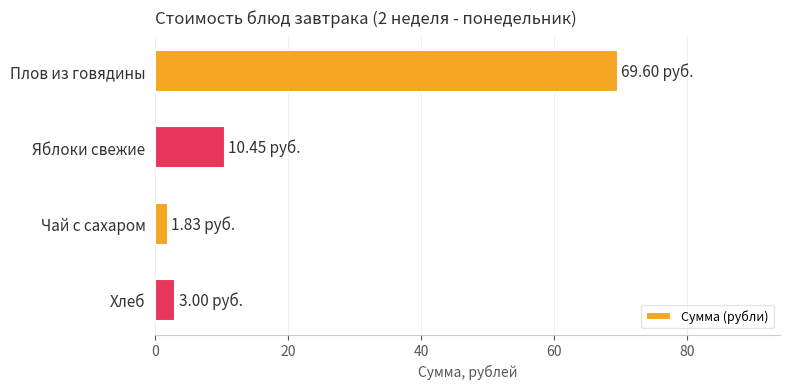

What is the minimum value shown in the chart?

1.8